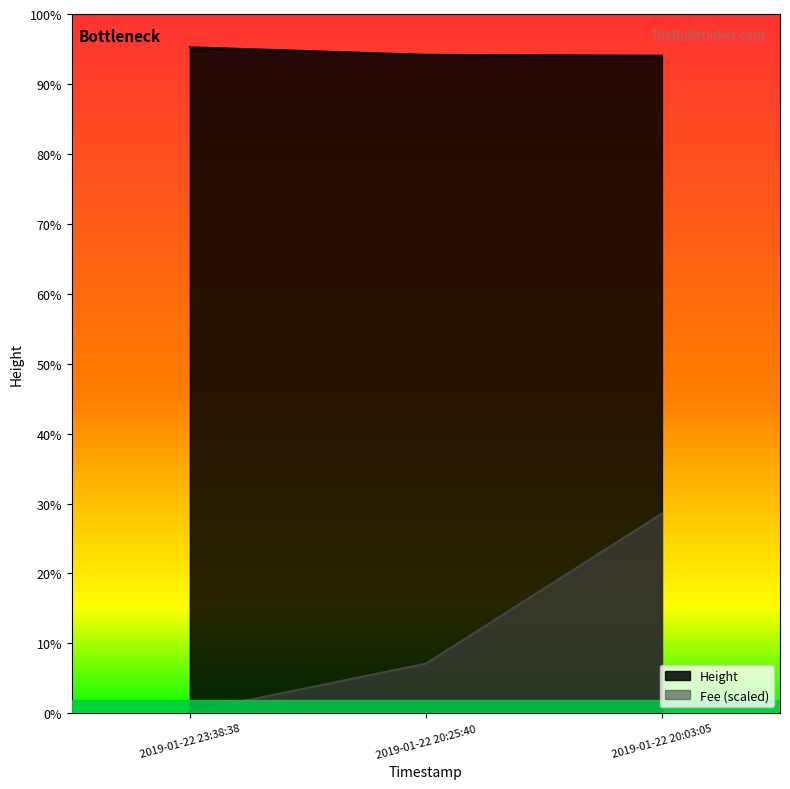

Which series has the largest range (max minus min)?

Fee (scaled)